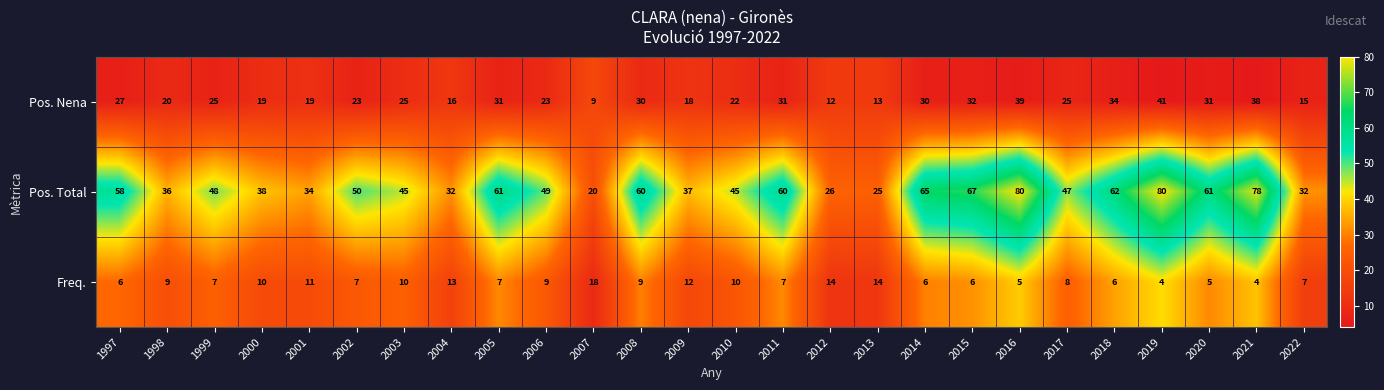

What is the lowest value of the Freq. series?

4